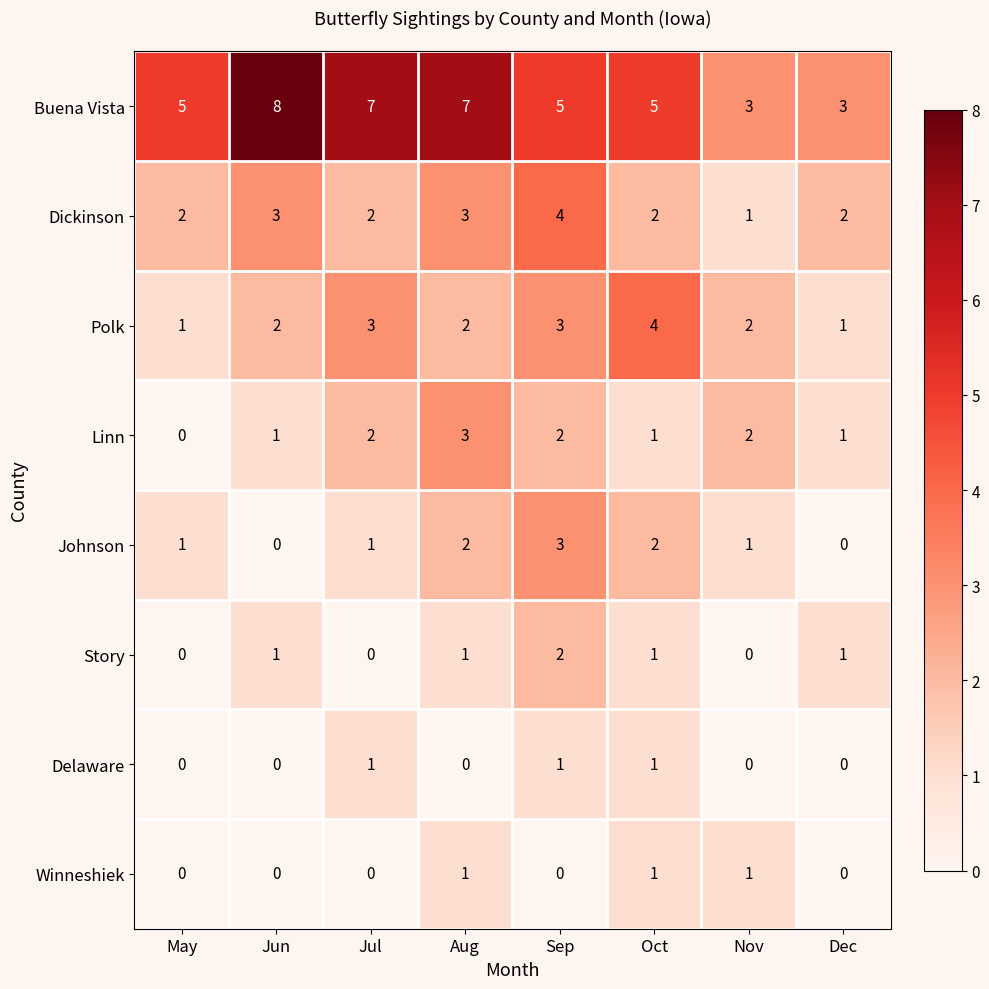

True or false: Delaware has a value of 0 at Sep.

False